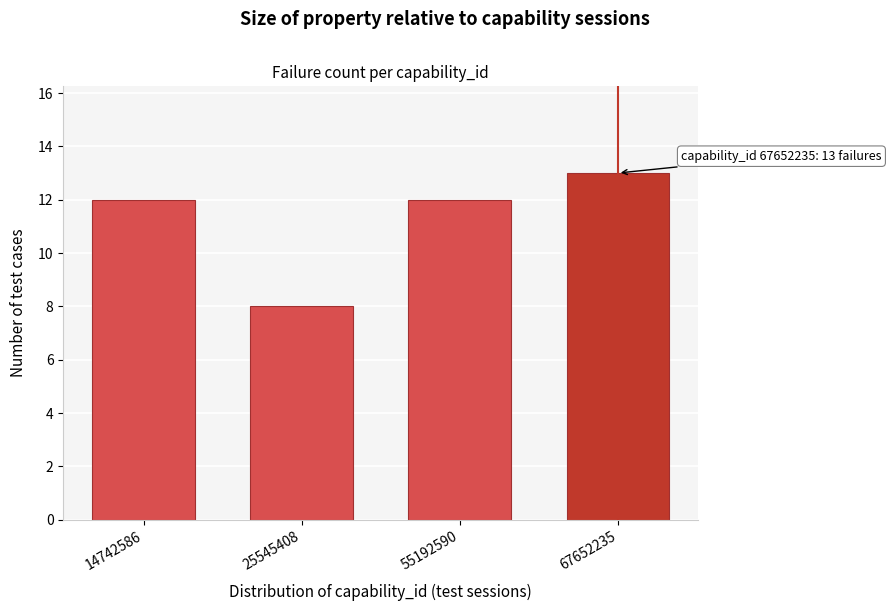

Reading right to left, extract all data points from this chart.

13	12	8	12